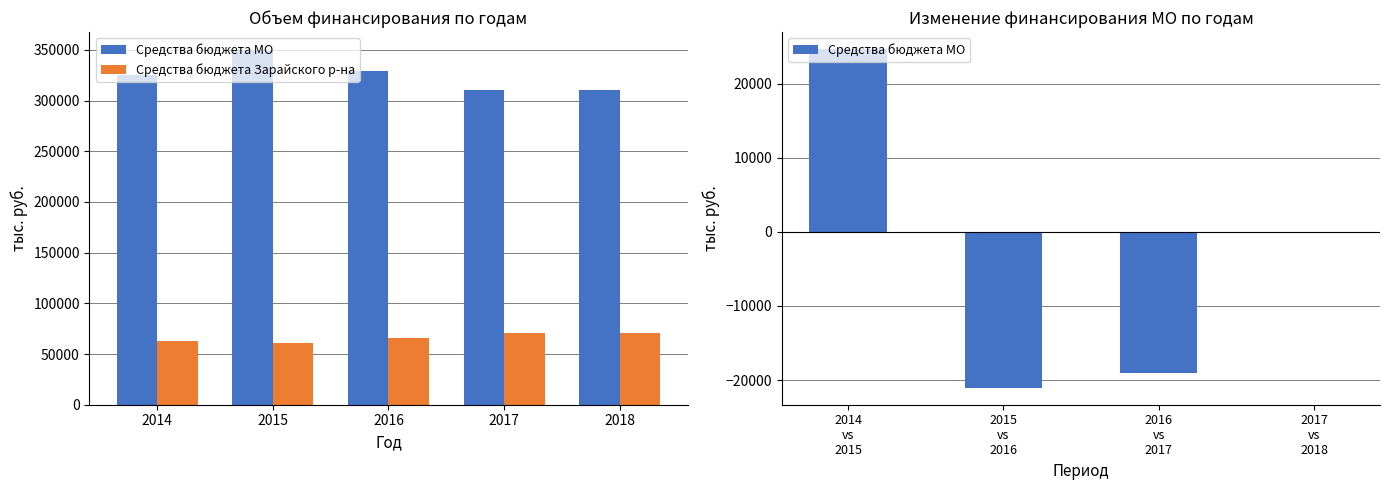

Is the value of Средства бюджета Зарайского района at 2016 greater than the value of Средства бюджета Московской области at 2015?

No